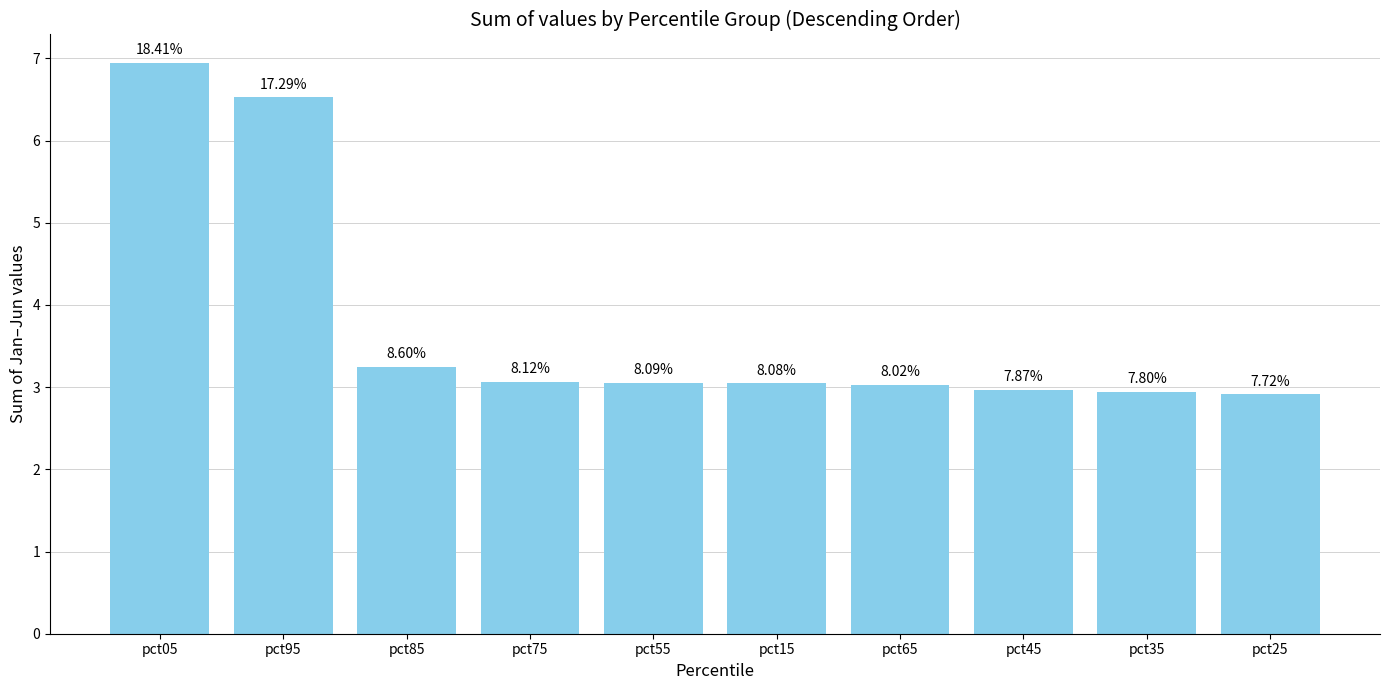

Reading left to right, extract all data points from this chart.

6.9	6.5	3.2	3.1	3.1	3.0	3.0	3.0	2.9	2.9